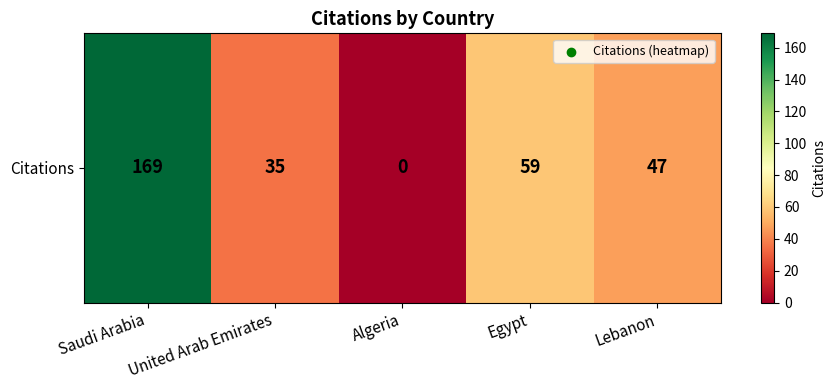

Which category has the highest value across all series?

Saudi Arabia